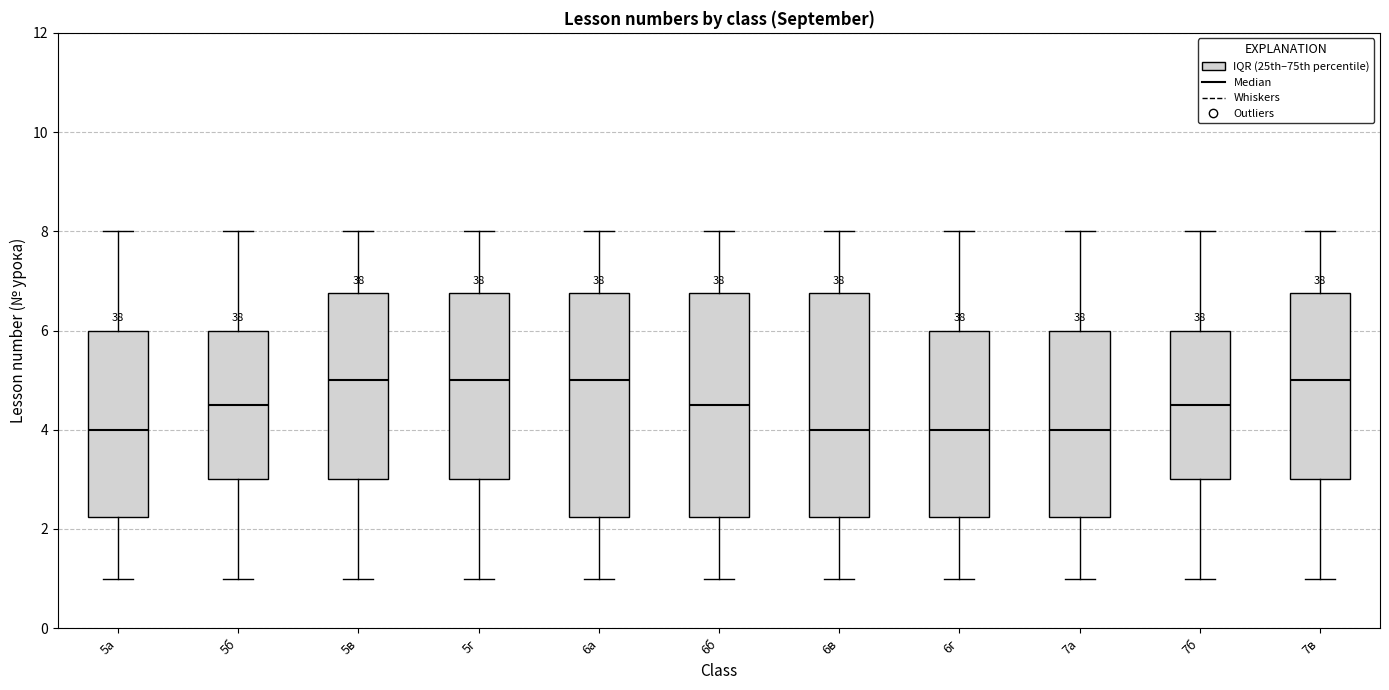

Reading left to right, read every box against the y-axis: the position of its median line, the range the box covers, and the ends of its whiskers. The values are not printed on the chart, so give them approximately, as read against the axis.

5а: median 4.0, box 2.2 to 6.0, whiskers 1.0 to 8.0
5б: median 4.6, box 3.0 to 6.0, whiskers 1.0 to 8.0
5в: median 5.0, box 3.0 to 6.8, whiskers 1.0 to 8.0
5г: median 5.0, box 3.0 to 6.8, whiskers 1.0 to 8.0
6а: median 5.0, box 2.2 to 6.8, whiskers 1.0 to 8.0
6б: median 4.6, box 2.2 to 6.8, whiskers 1.0 to 8.0
6в: median 4.0, box 2.2 to 6.8, whiskers 1.0 to 8.0
6г: median 4.0, box 2.2 to 6.0, whiskers 1.0 to 8.0
7а: median 4.0, box 2.2 to 6.0, whiskers 1.0 to 8.0
7б: median 4.6, box 3.0 to 6.0, whiskers 1.0 to 8.0
7в: median 5.0, box 3.0 to 6.8, whiskers 1.0 to 8.0